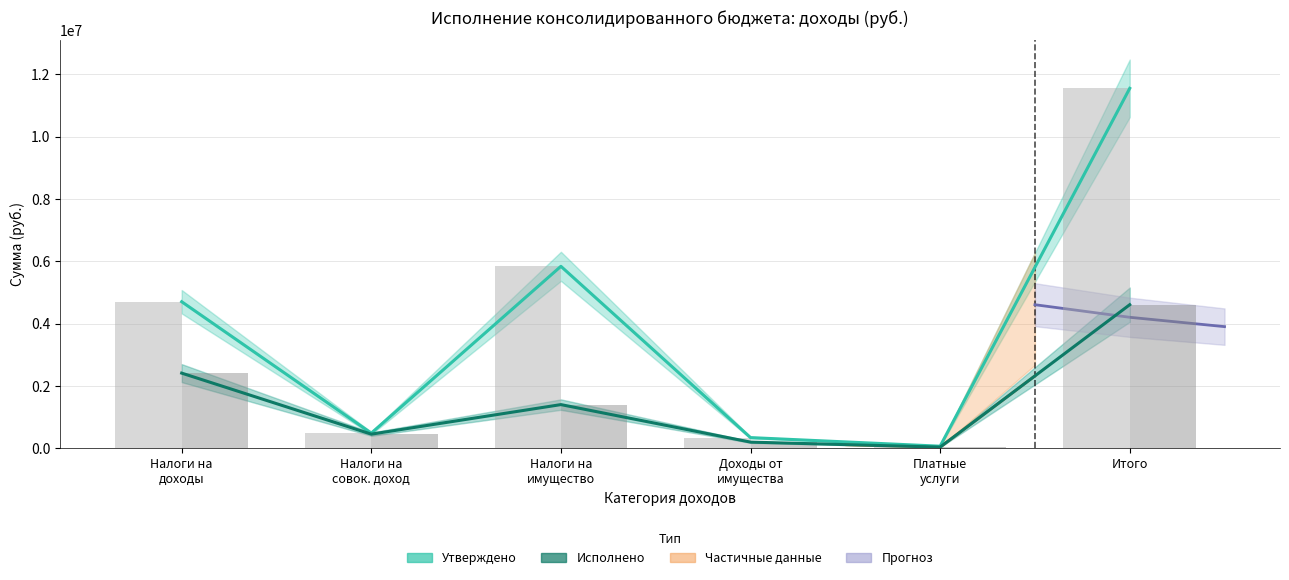

Is it true that Утверждено (консол. бюджет) equals 480000.0 at Налоги на совок. доход?

True